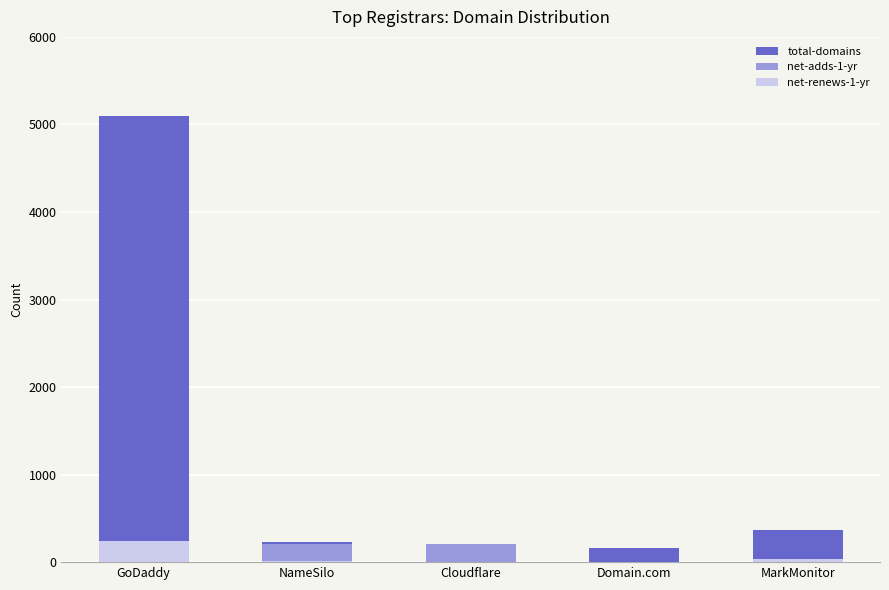

The value of total-domains at Cloudflare is 196. True or false?

True